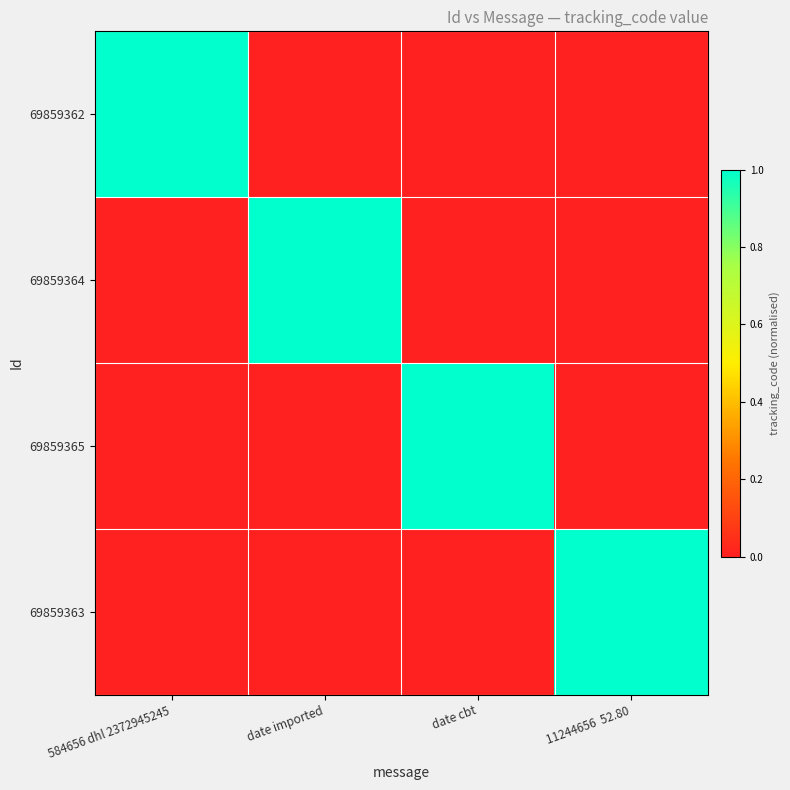

Reading left to right, list all the values displayed in this chart.

69859362: 584656 dhl 2372945245=1	date imported=0	date cbt=0	11244656  52.80=0
69859364: 584656 dhl 2372945245=0	date imported=1	date cbt=0	11244656  52.80=0
69859365: 584656 dhl 2372945245=0	date imported=0	date cbt=1	11244656  52.80=0
69859363: 584656 dhl 2372945245=0	date imported=0	date cbt=0	11244656  52.80=1